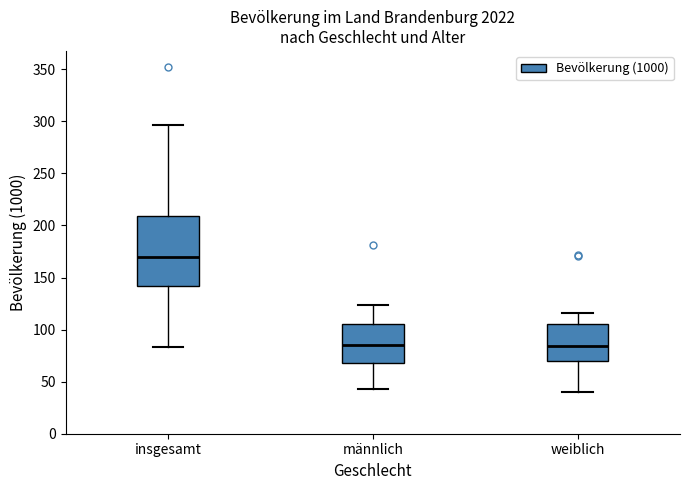

Reading left to right, read every box against the y-axis: the position of its median line, the range the box covers, and the ends of its whiskers. The values are not printed on the chart, so give them approximately, as read against the axis.

insgesamt: median 170, box 140 to 210, whiskers 85 to 295
männlich: median 85, box 70 to 105, whiskers 45 to 125
weiblich: median 85, box 70 to 105, whiskers 40 to 115